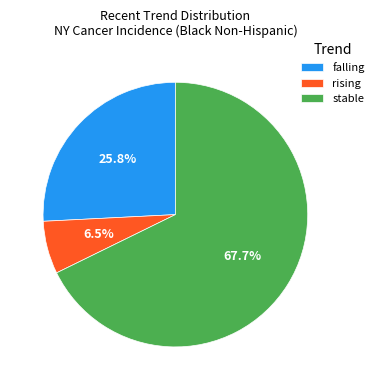

Count the number of slices in the pie.

3